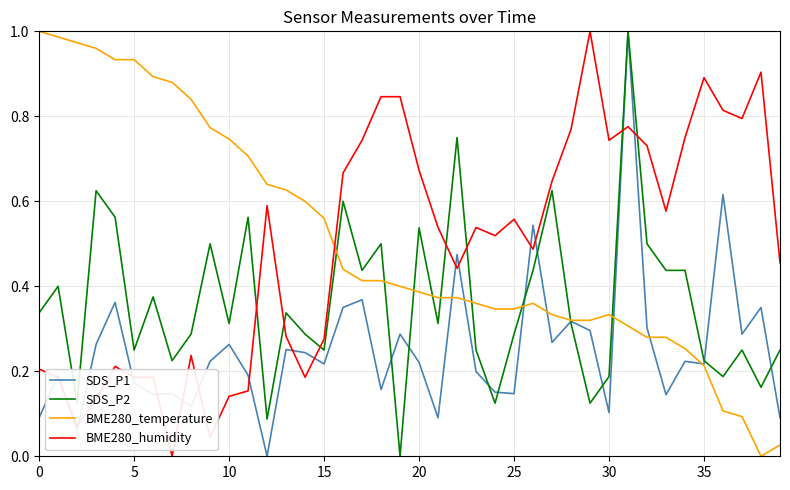

How many times do BME280_humidity and BME280_temperature cross each other?

1